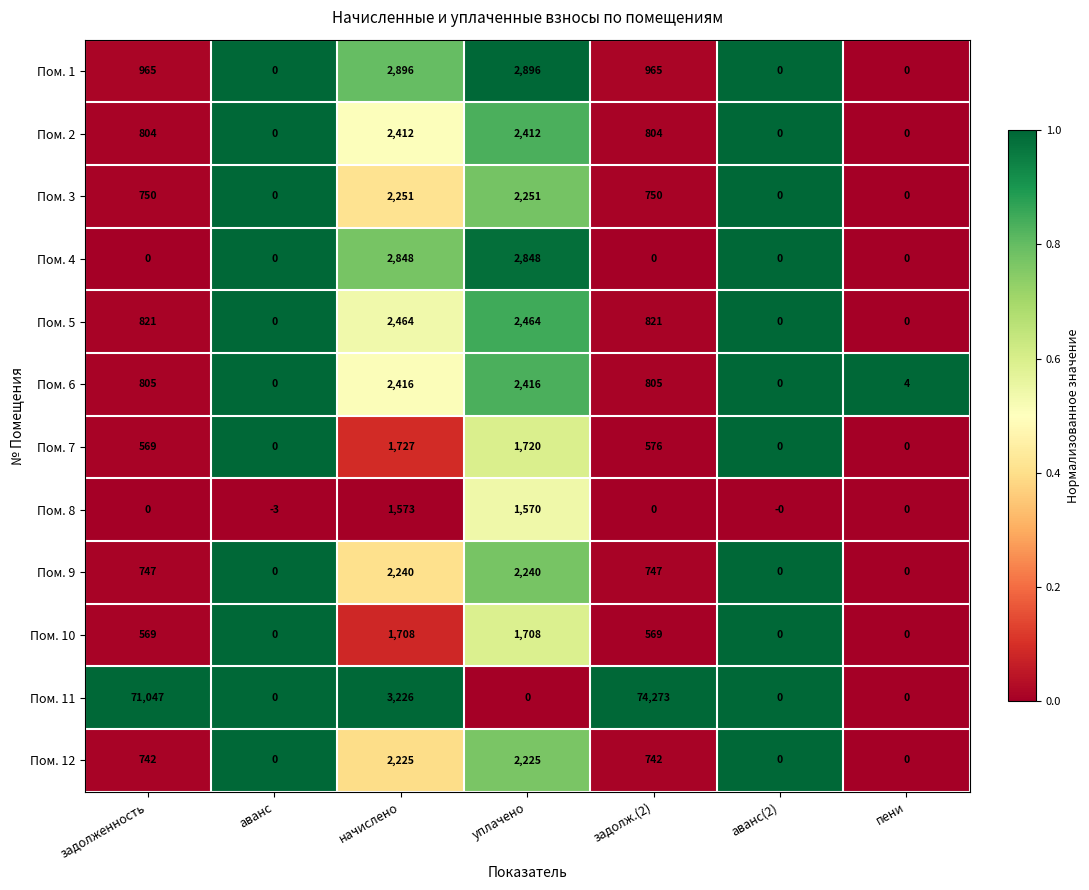

How many distinct data groups are displayed?

12